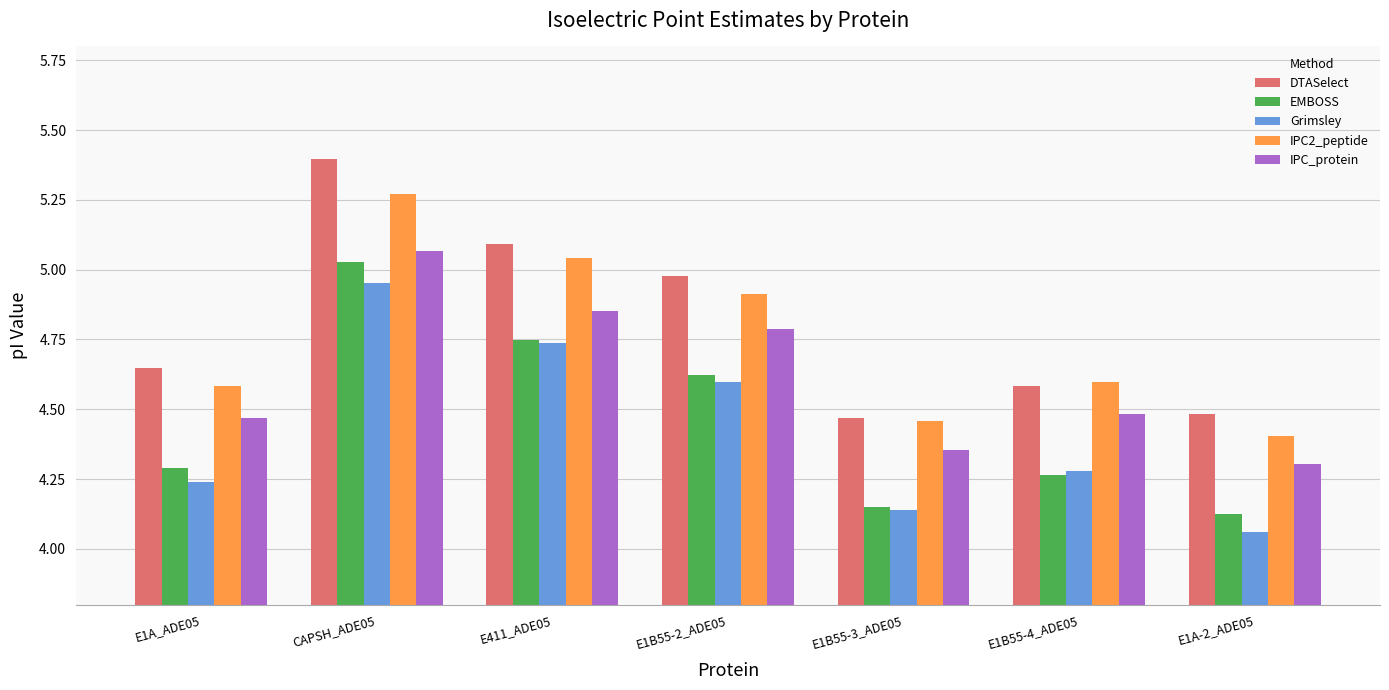

At E1B55-2_ADE05, list the series in order from largest to smallest.

DTASelect, IPC2_peptide, IPC_protein, EMBOSS, Grimsley